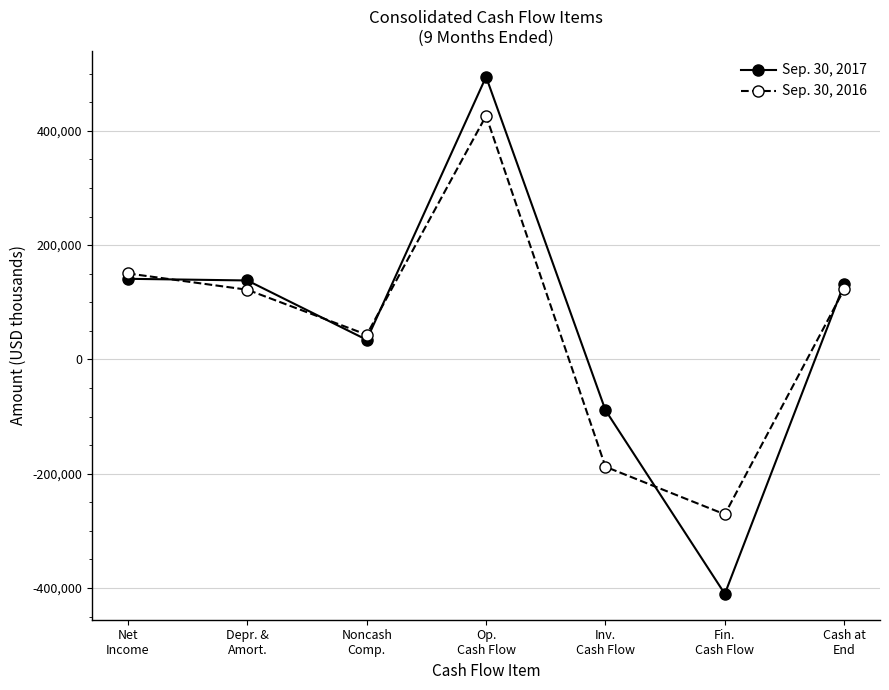

What is the sum of all Sep. 30, 2017 values?

440970